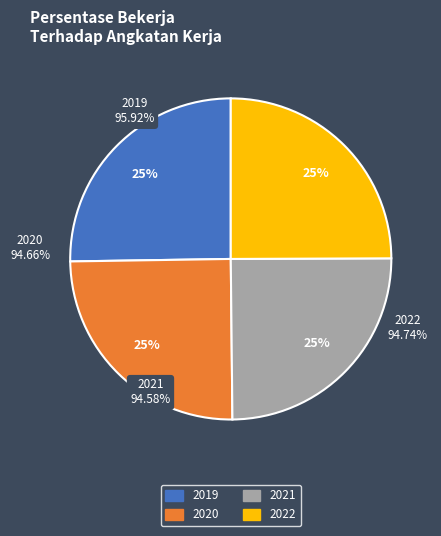

To the nearest percent, what is the combined percentage of 2020 and 2021?

50%